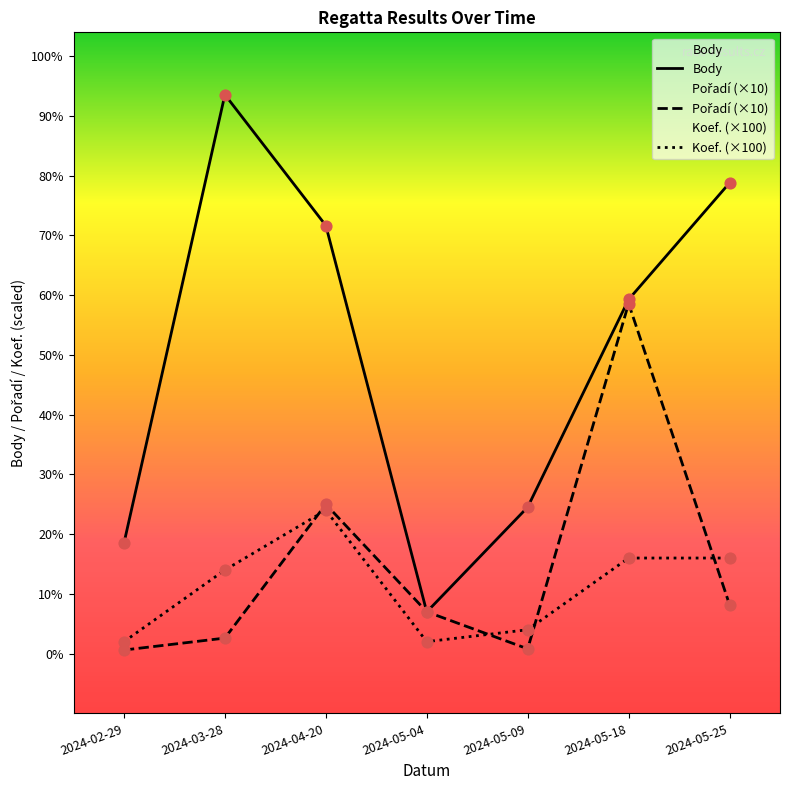

Which series contains the lowest Y value?

Pořadí (×10)